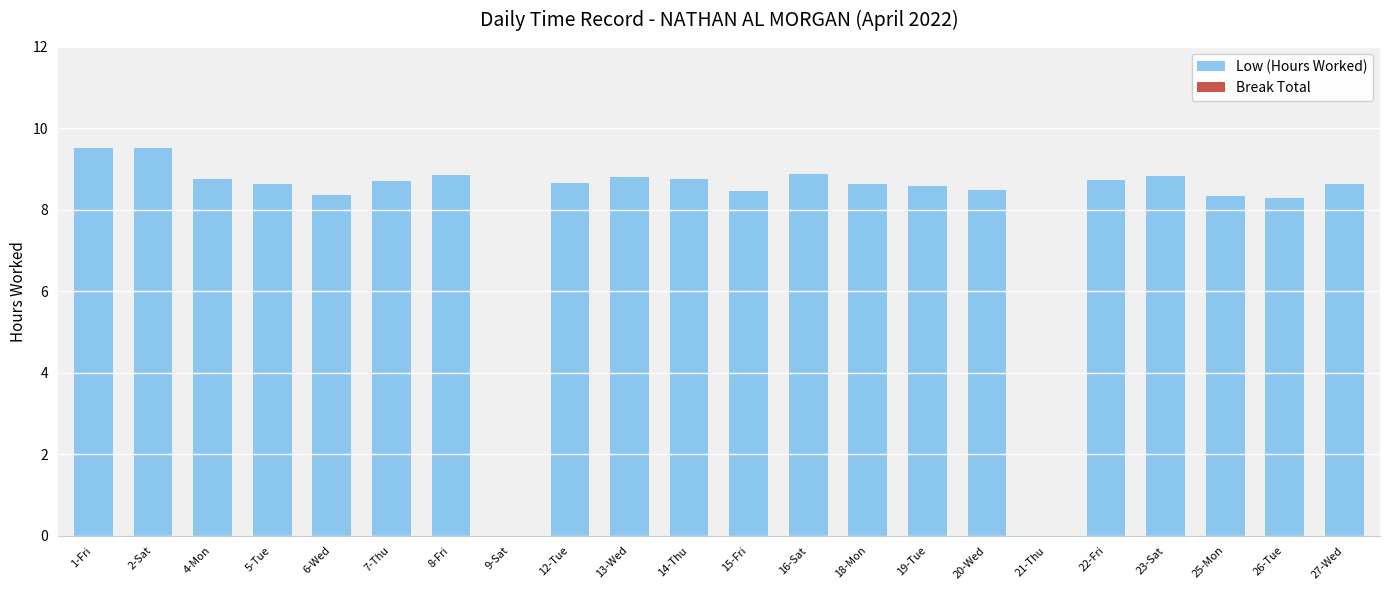

Which has a higher value, 15-Fri or 9-Sat?

15-Fri